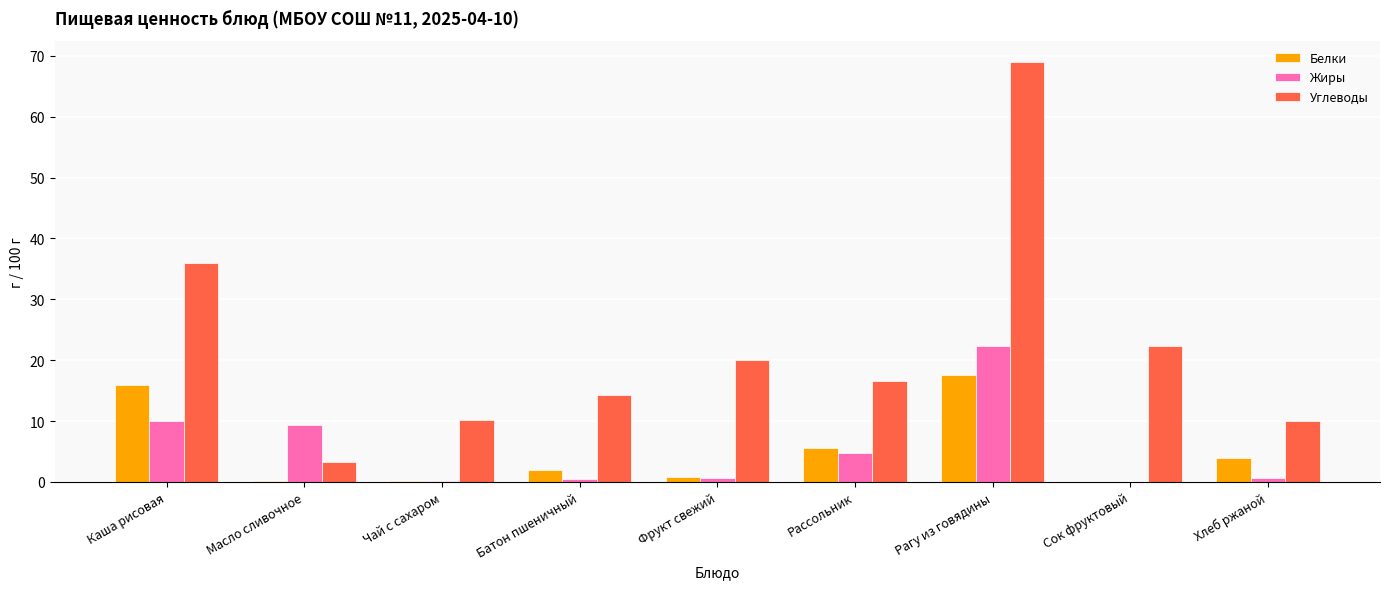

What is the greatest value displayed?

69.0